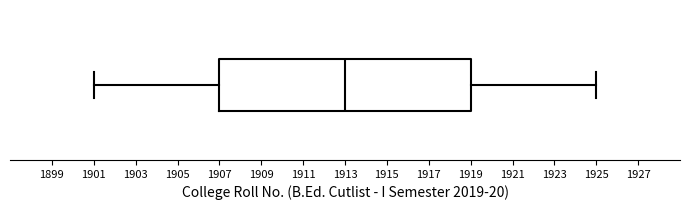

Read this box plot against the x-axis: the position of the median line, the range covered by the box, and the ends of both whiskers. The values are not printed on the chart, so give them approximately, as read against the axis.

median 1913, box 1907 to 1919, whiskers 1901 to 1925